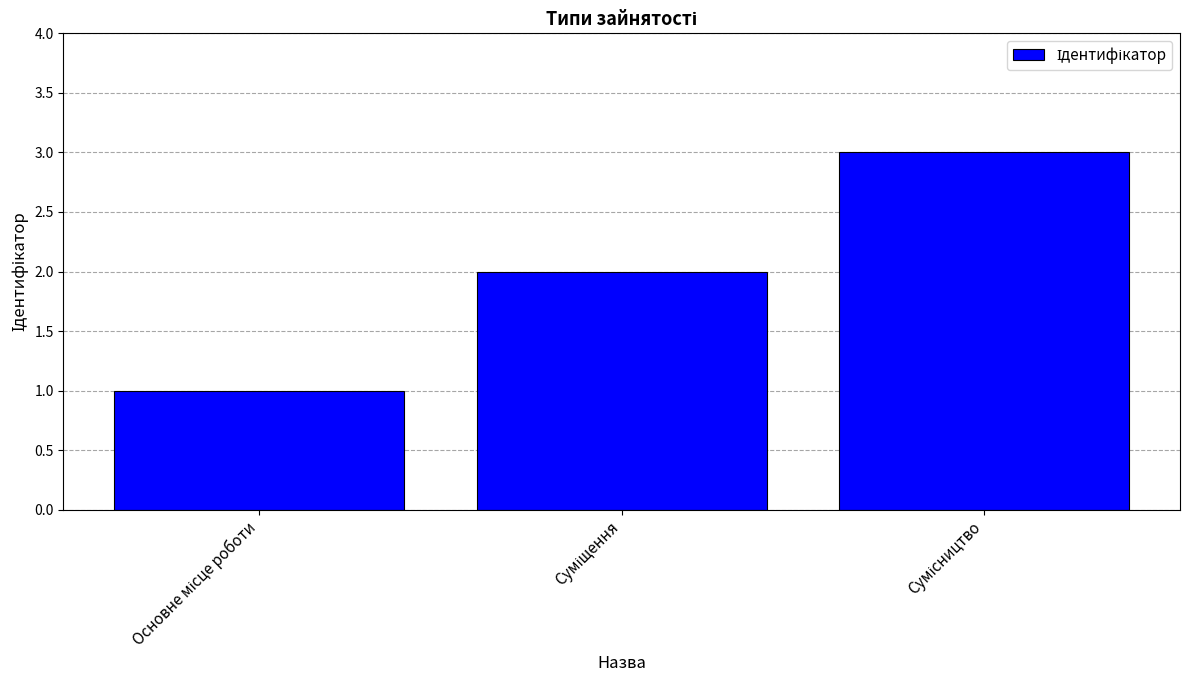

What is the maximum value shown in the chart?

3